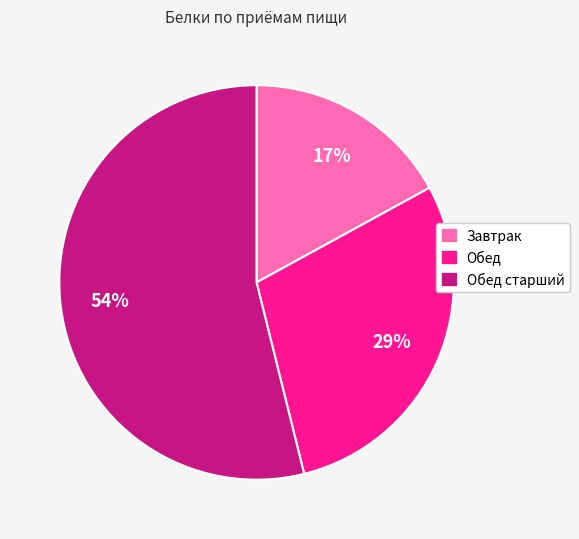

To the nearest percent, what is the average slice percentage?

33%